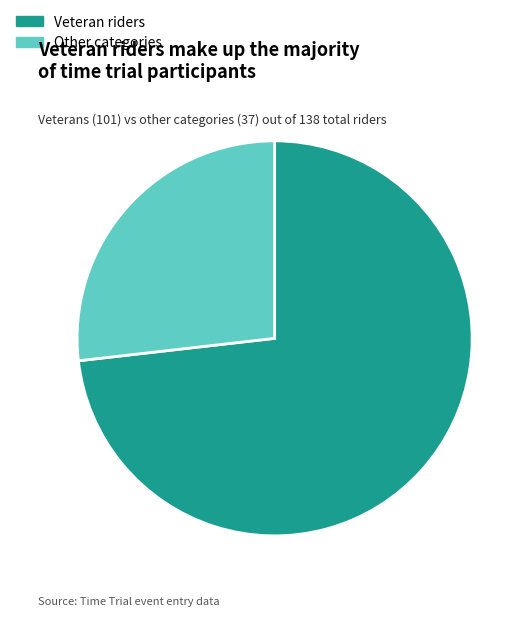

Count the number of slices in the pie.

2